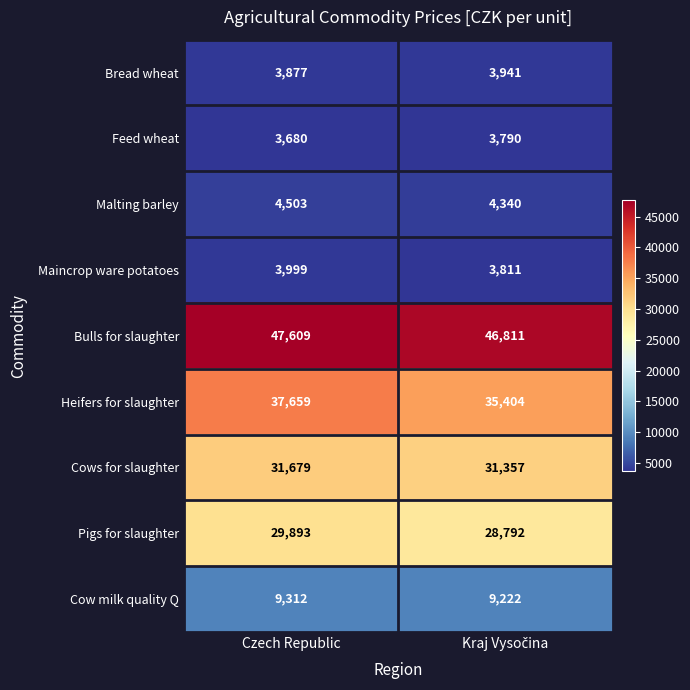

At which category is the sum across all series the highest?

Czech Republic